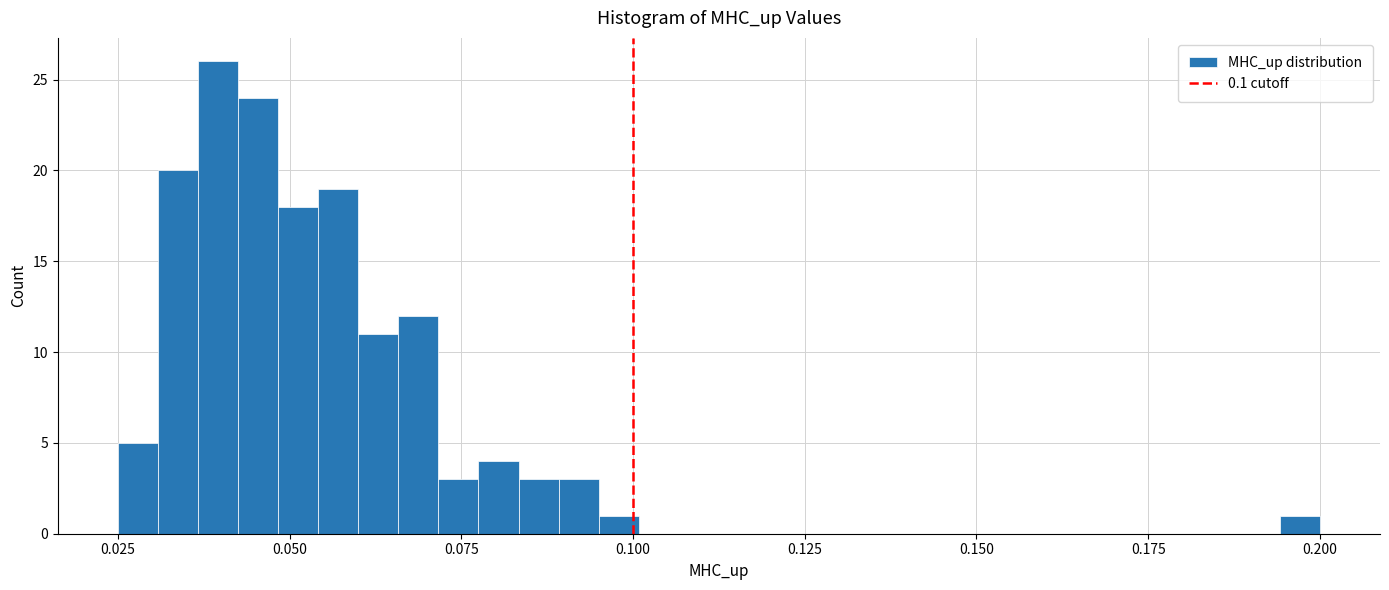

Around what value on the x-axis is the tallest bar? Give the approximate position of its centre, as read against the axis.

0.040